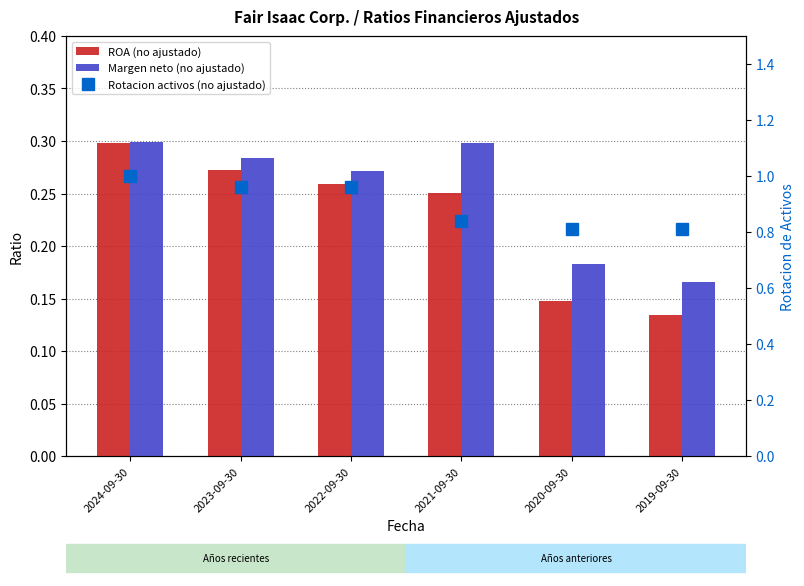

Reading left to right, what are all the values shown in this chart?

ROA (no ajustado): 0.3	0.3	0.3	0.3	0.1	0.1
Margen neto (no ajustado): 0.3	0.3	0.3	0.3	0.2	0.2
Rotacion activos (no ajustado): 1.0	1.0	1.0	0.8	0.8	0.8